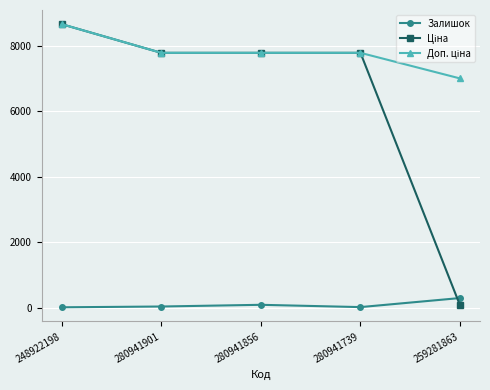

At which category is the sum across all series the highest?

248922198